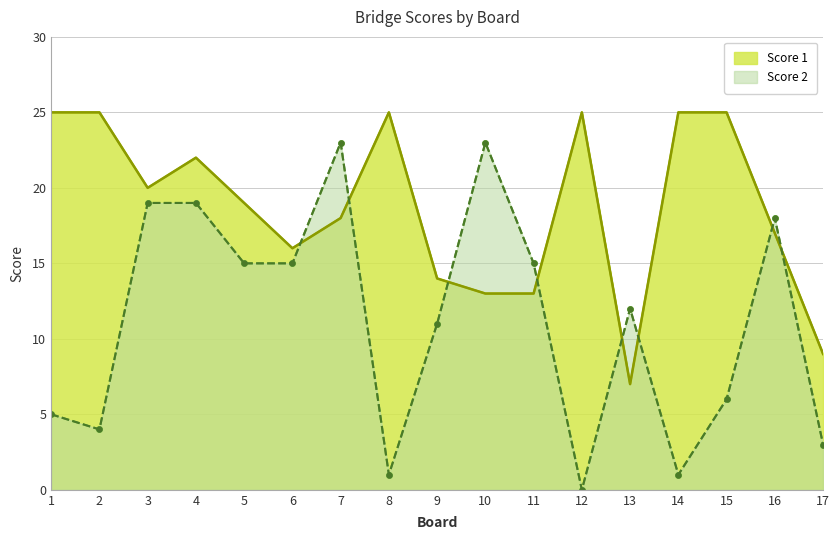

What is the difference between the highest and lowest values at 10?

10